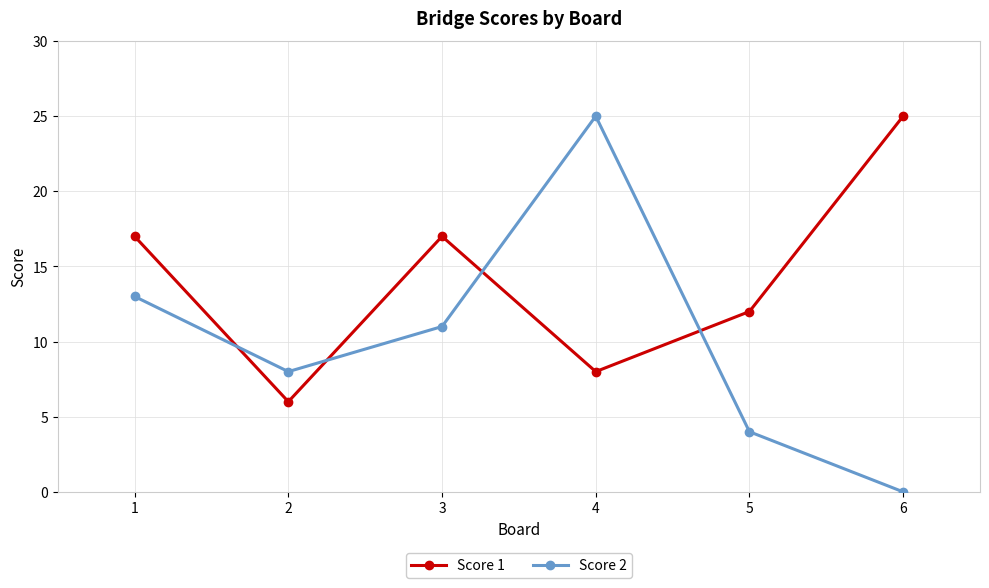

Reading left to right, transcribe all the data shown in this chart.

Score 1: 1=17	2=6	3=17	4=8	5=12	6=25
Score 2: 1=13	2=8	3=11	4=25	5=4	6=0